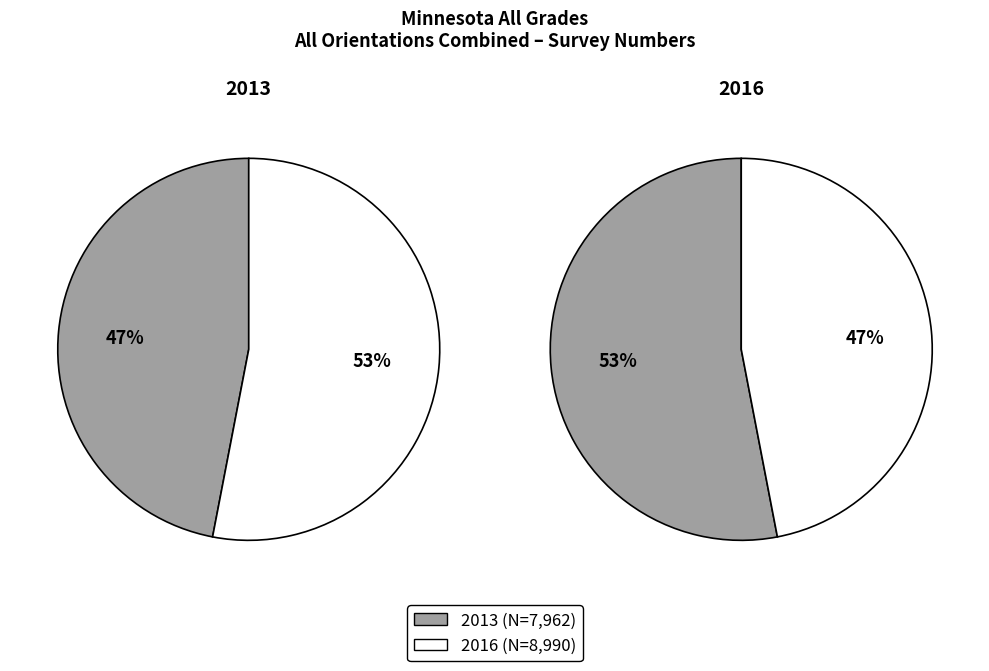

Combined, what portion of the pie is Percent and Number?

100.0%